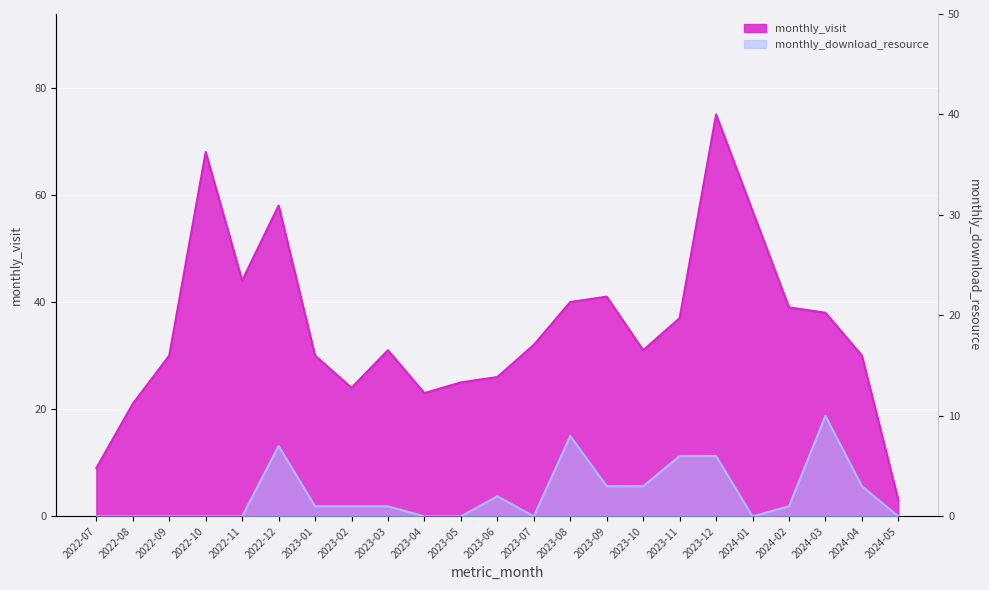

What is the difference between the maximum and minimum values in the monthly_visit series?

72